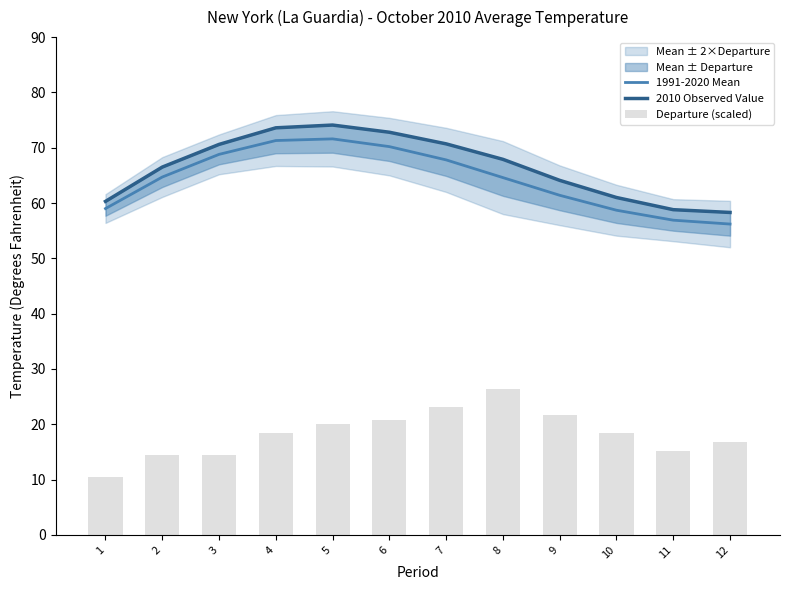

At which label does Departure (scaled) reach its peak?

8